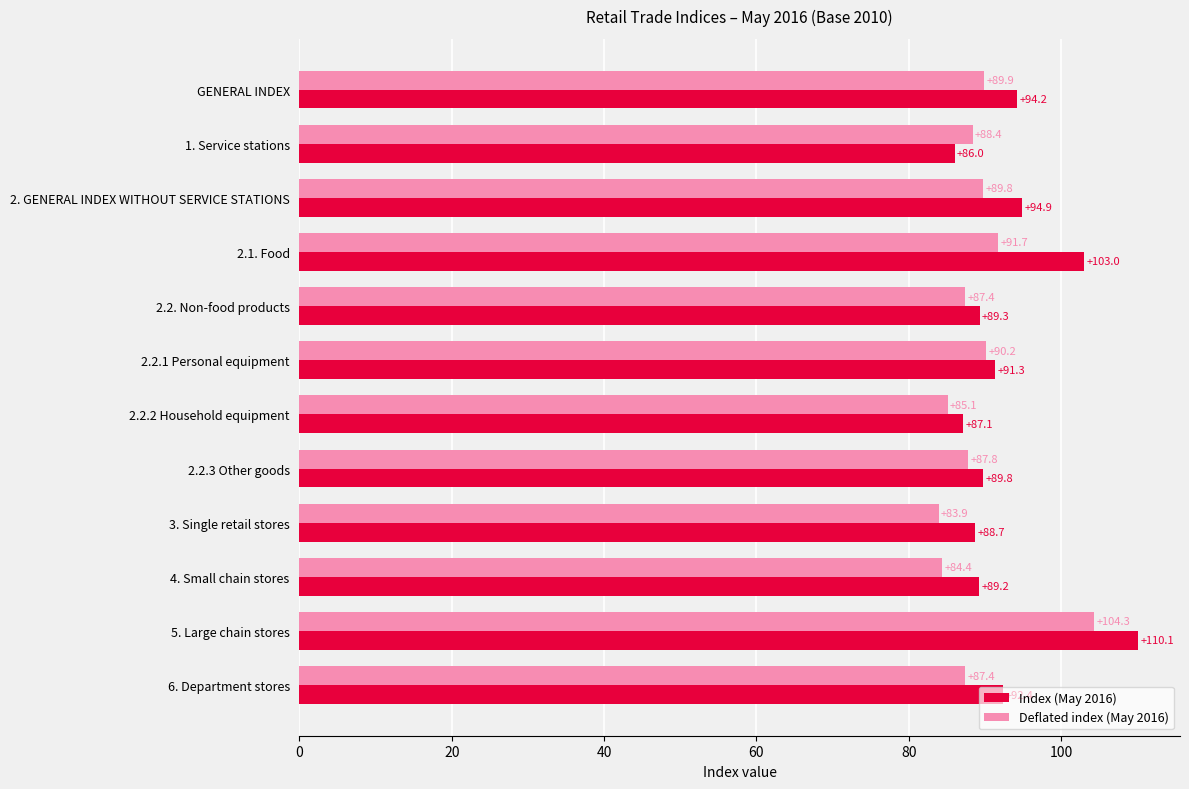

At how many categories does at least one series exceed 85?

12